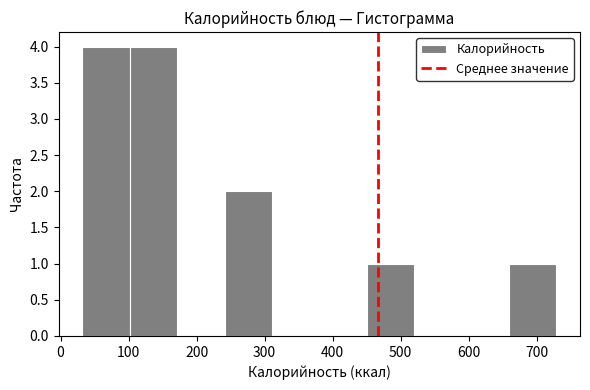

How tall is the bar that spans 240 to 310 on the x-axis? Neither the bar edges nor the heights are printed on the chart, so give them approximately, as read against the axes.

2